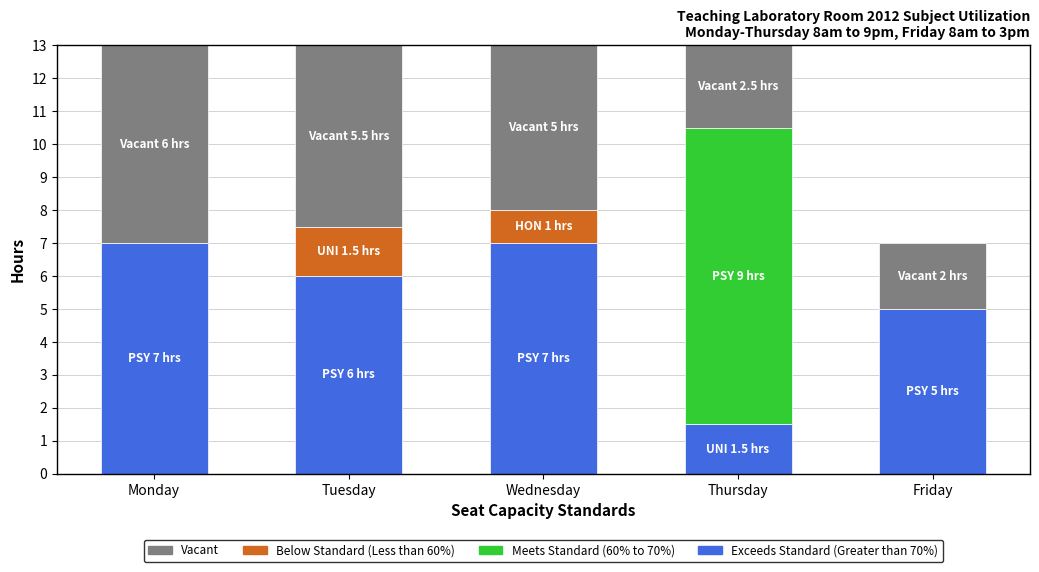

What is the sum of the Exceeds Standard (Greater than 70%) values at Monday and Tuesday?

13.0